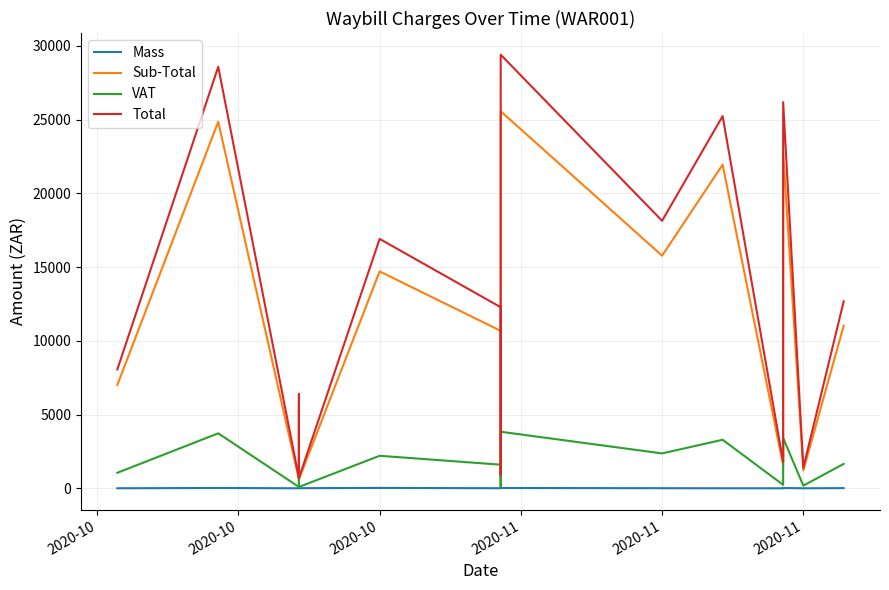

Is it true that Total equals 8063.7 at 2020-10?

True